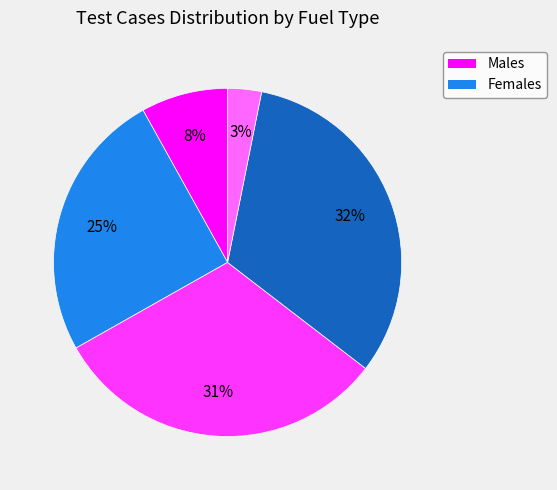

Is there a majority slice in this chart?

No